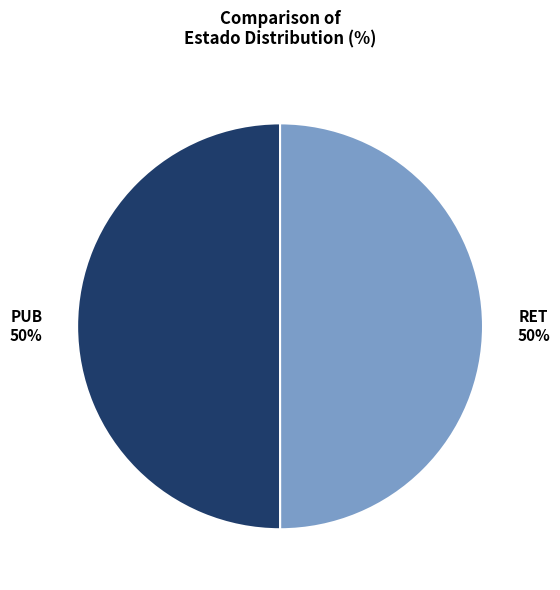

Approximately how many times larger is the value at PUB compared to RET?

1.0